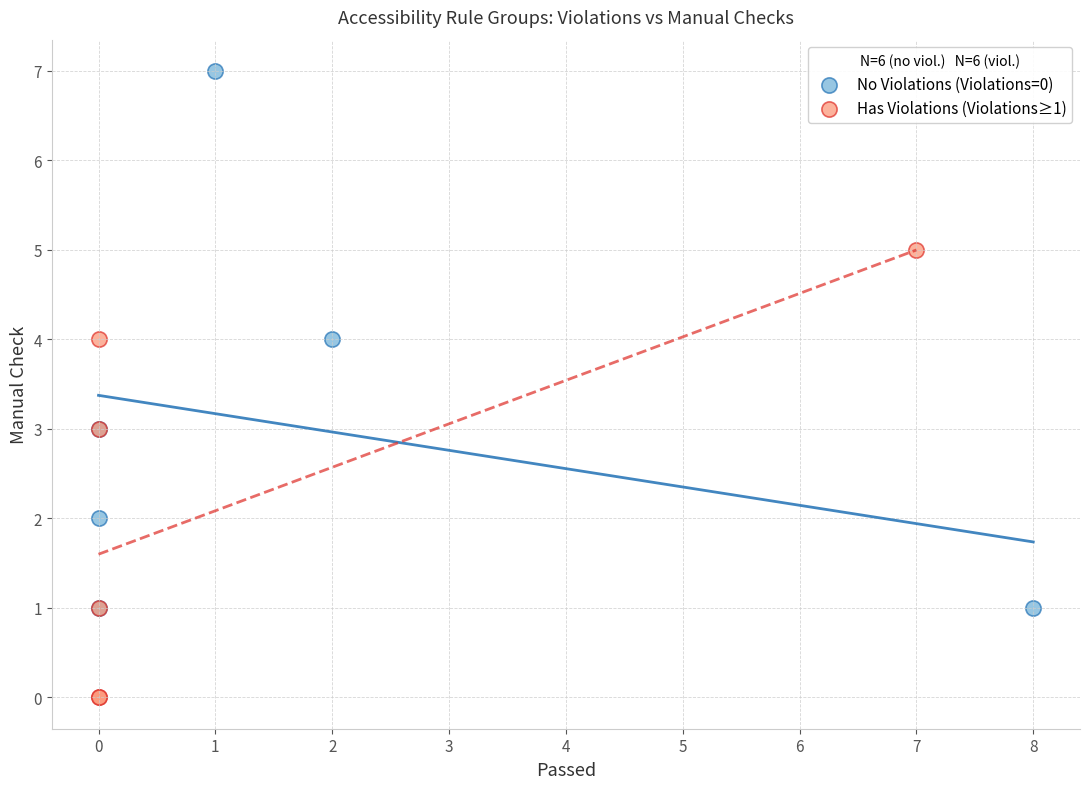

Which series contains the lowest Y value?

Has Violations (Violations≥1)